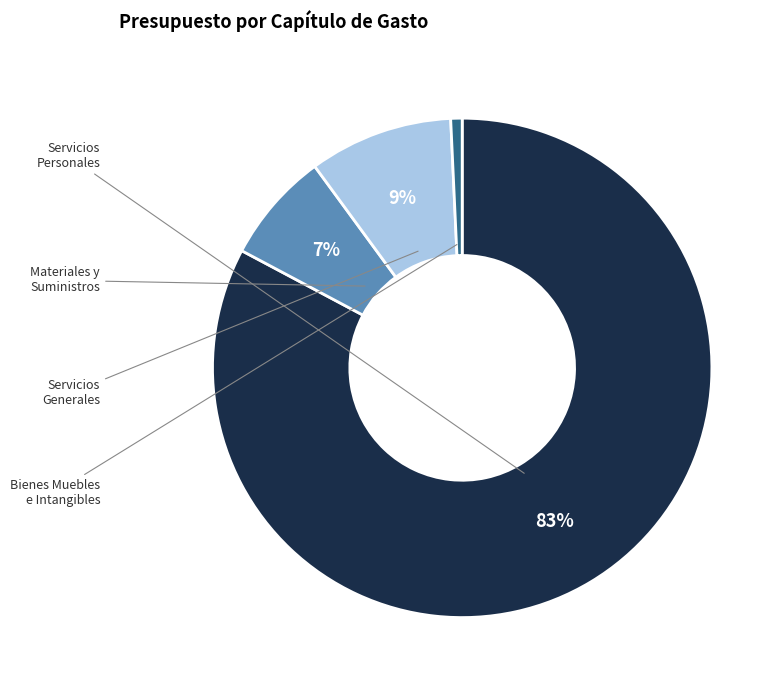

To the nearest percent, what is the difference between the largest and smallest slice percentages?

82%